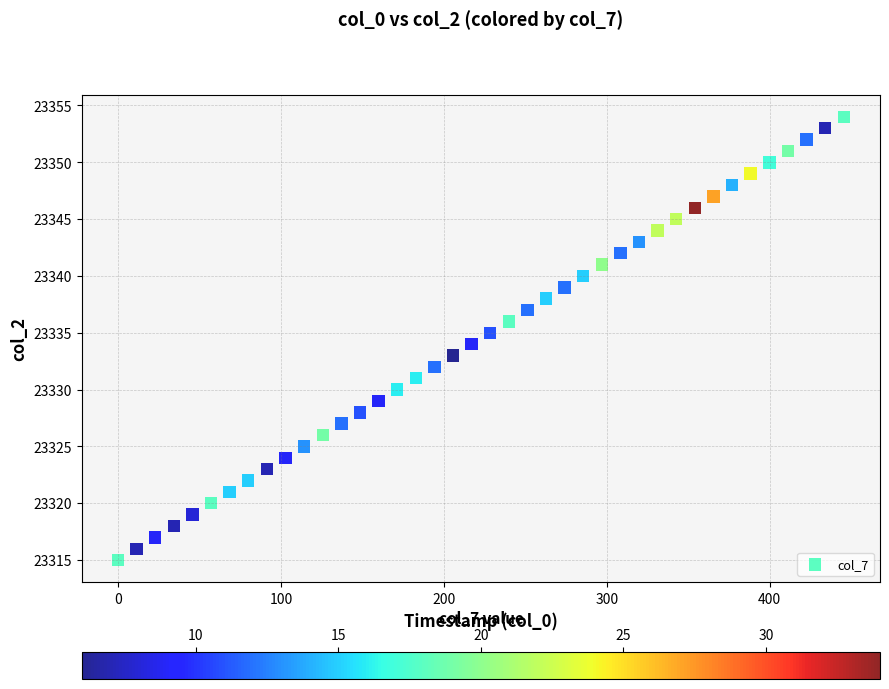

What is the range of Y values (max minus min)?

39